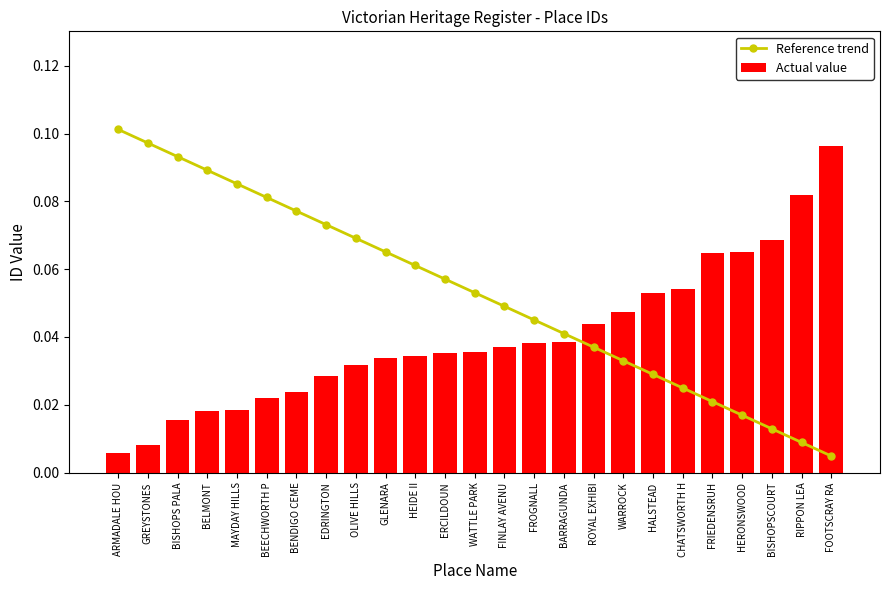

The value of Reference trend at FROGNALL is 0.0. True or false?

True